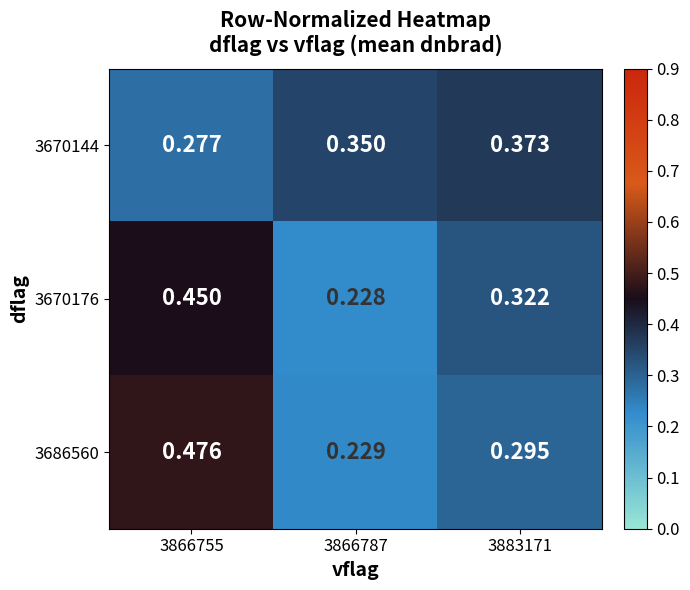

Is the value of 3670176 at 3866787 greater than the value of 3670144 at 3866755?

No